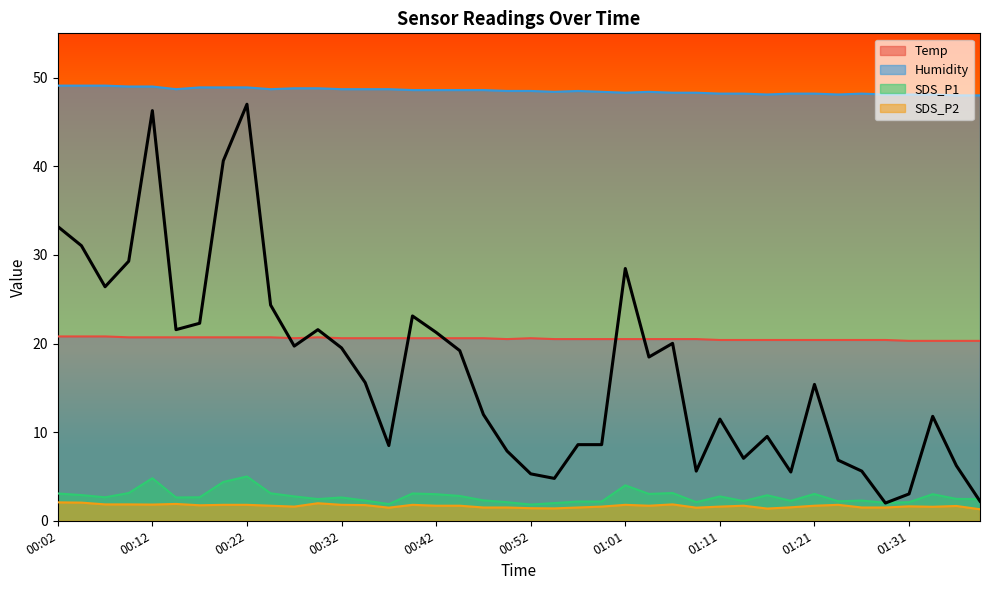

Between 00:44 and 00:37, which is larger?

00:44